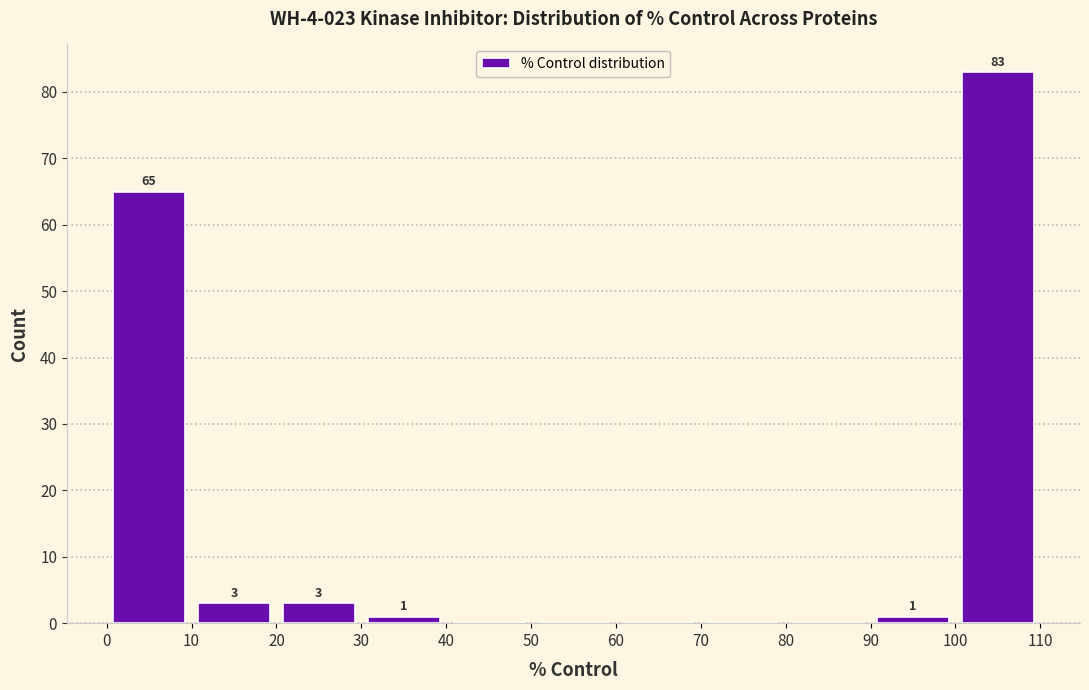

Which range on the x-axis has the tallest bar?

100 to 110